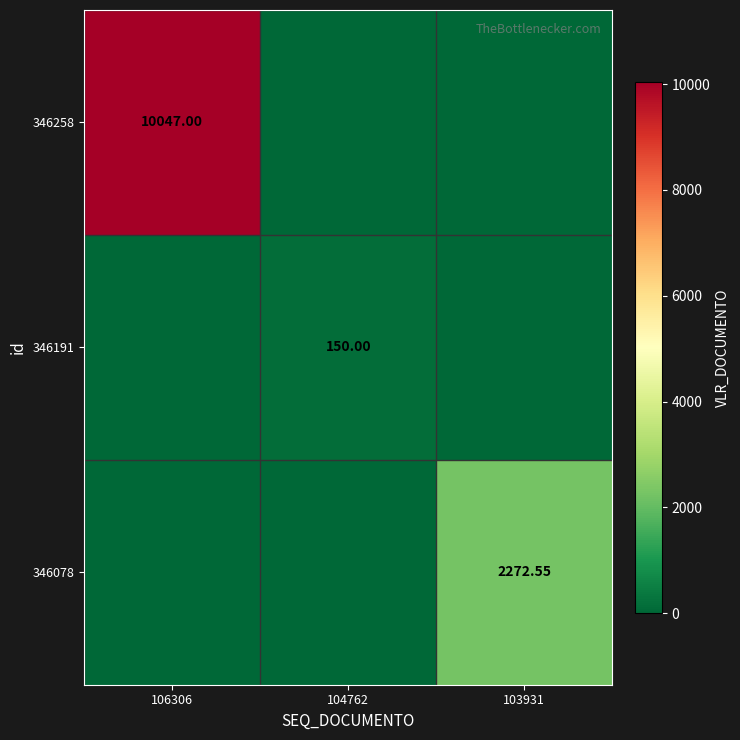

List the series in order of their overall mean, highest first.

346258, 346078, 346191